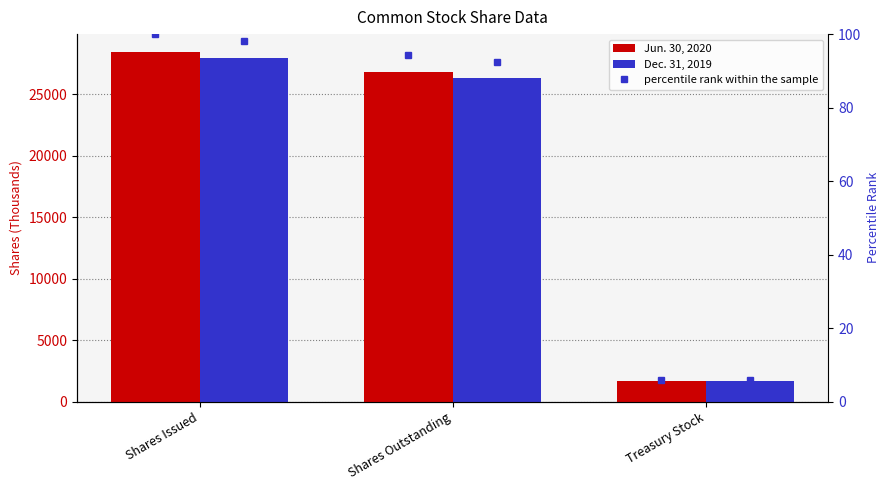

The Jun. 30, 2020 series shows 26815 at Shares Outstanding. True or false?

True